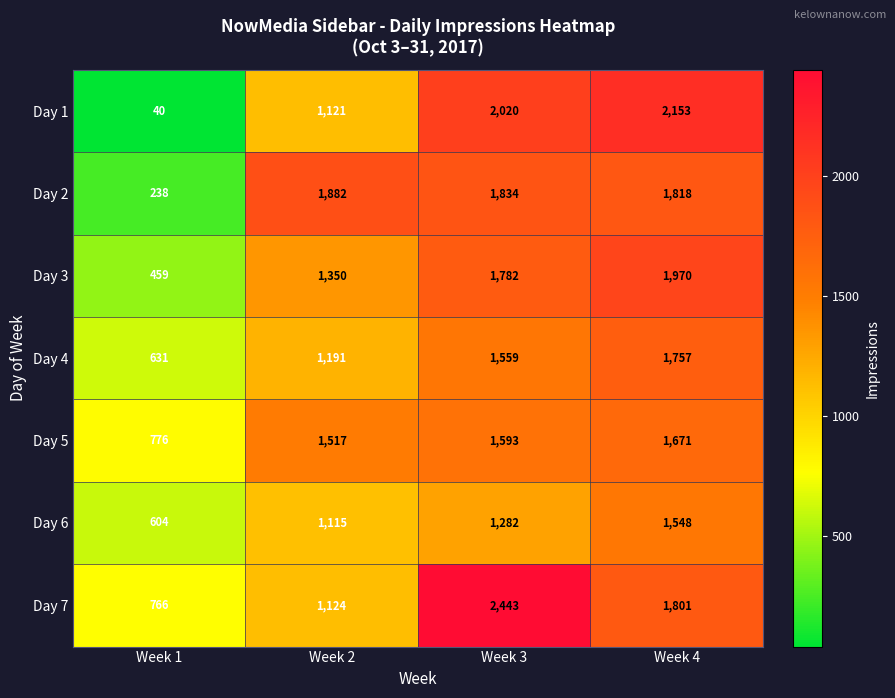

Read the Day 2 value at Week 2.

1882